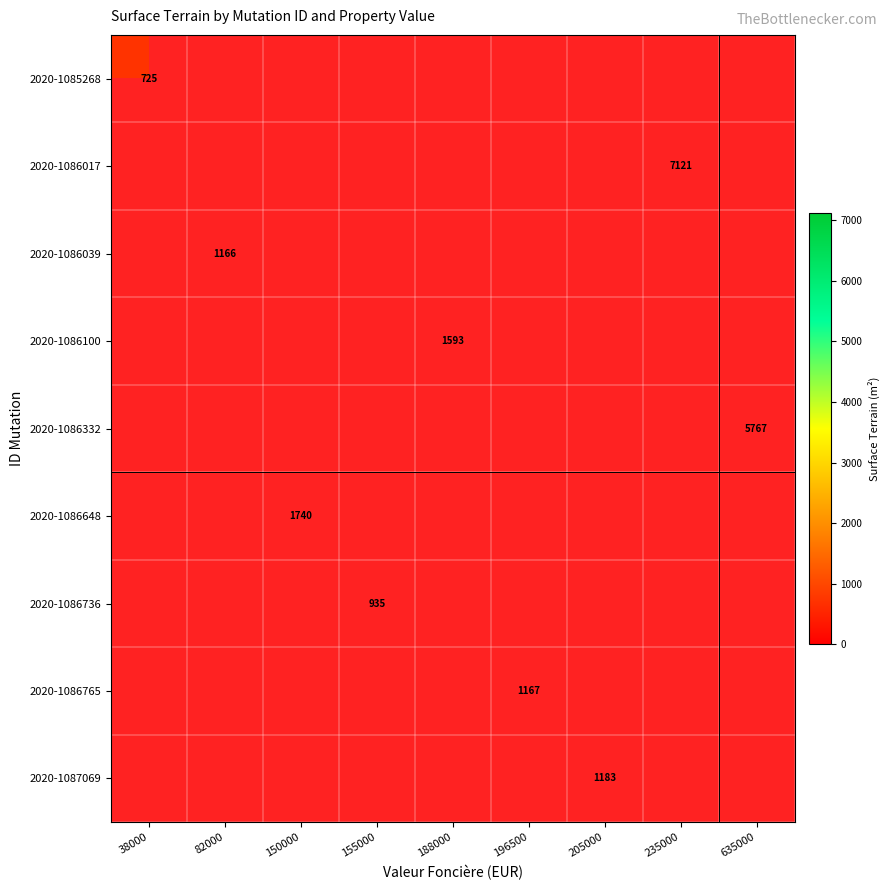

The value of 2020-1085268 at 38000 is 725. True or false?

True